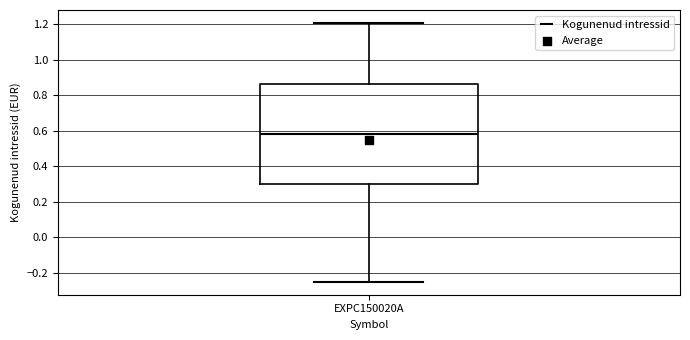

Read this box plot against the y-axis: the position of the median line, the range covered by the box, and the ends of both whiskers. The values are not printed on the chart, so give them approximately, as read against the axis.

median 0.58, box 0.30 to 0.86, whiskers -0.24 to 1.20